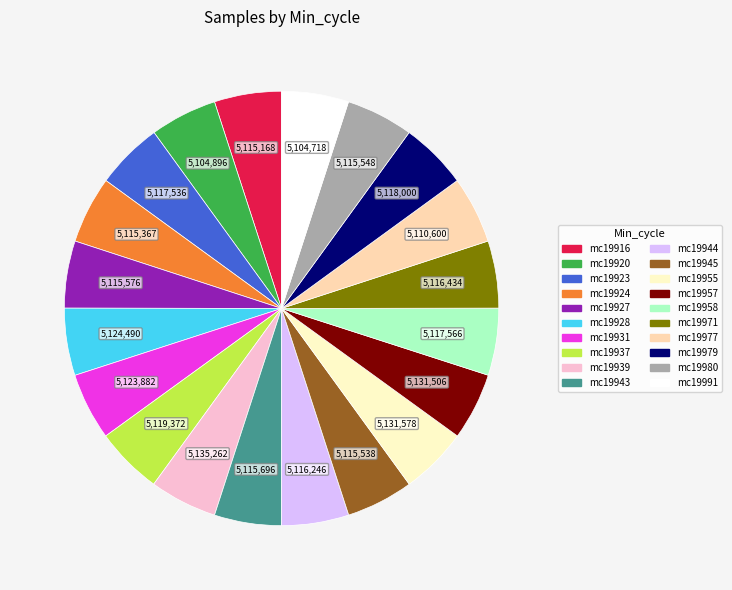

Is there any slice that represents more than half of the pie?

No